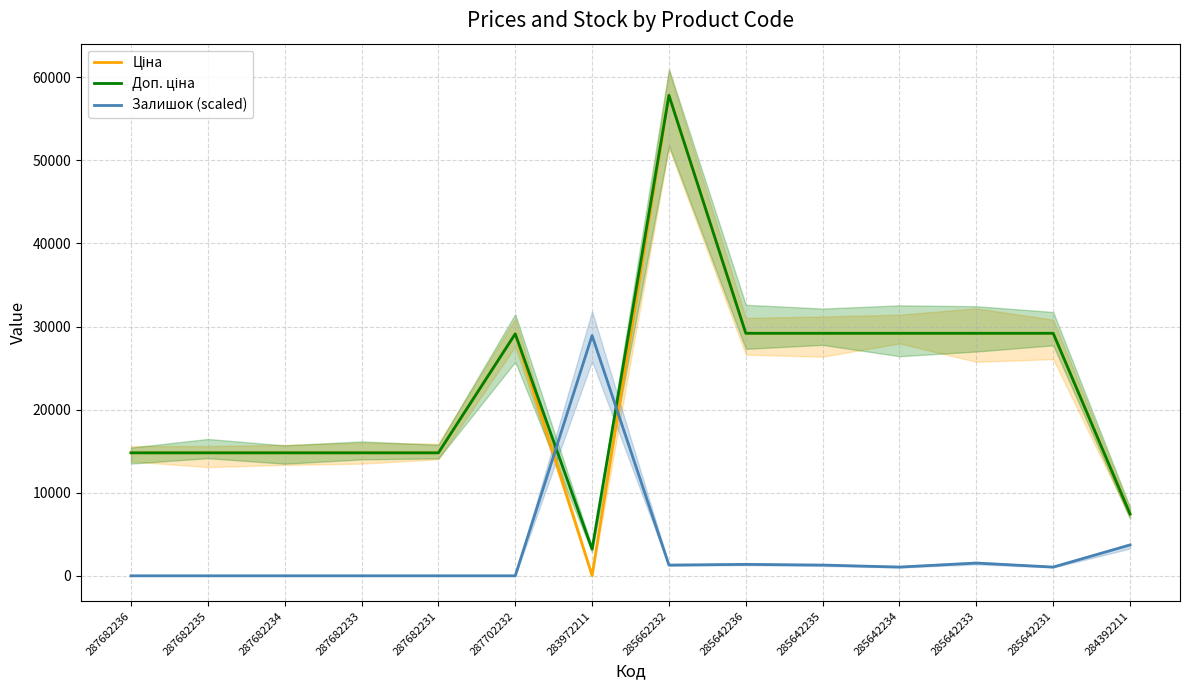

How many values in the Залишок (scaled) series exceed 1049?

8